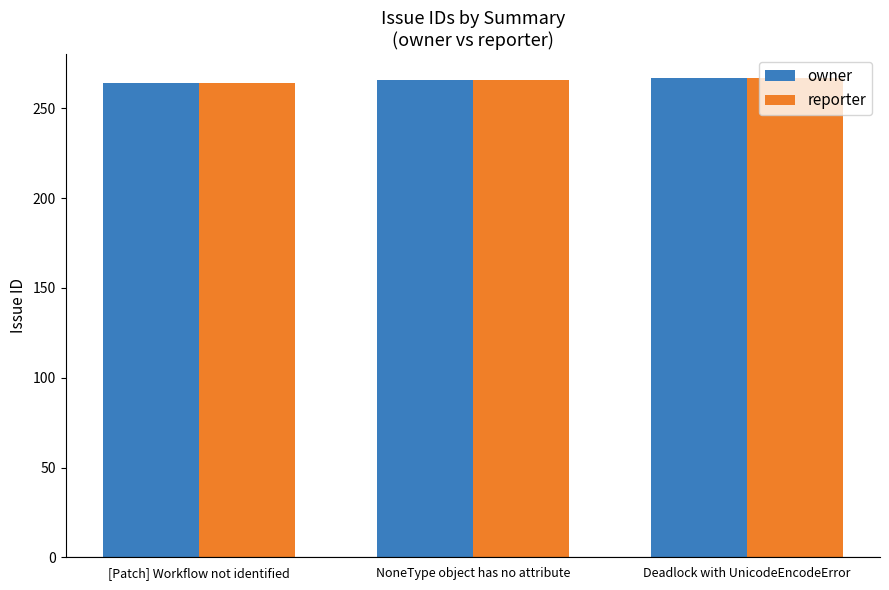

What is the total value across all series at Deadlock with UnicodeEncodeError?

534